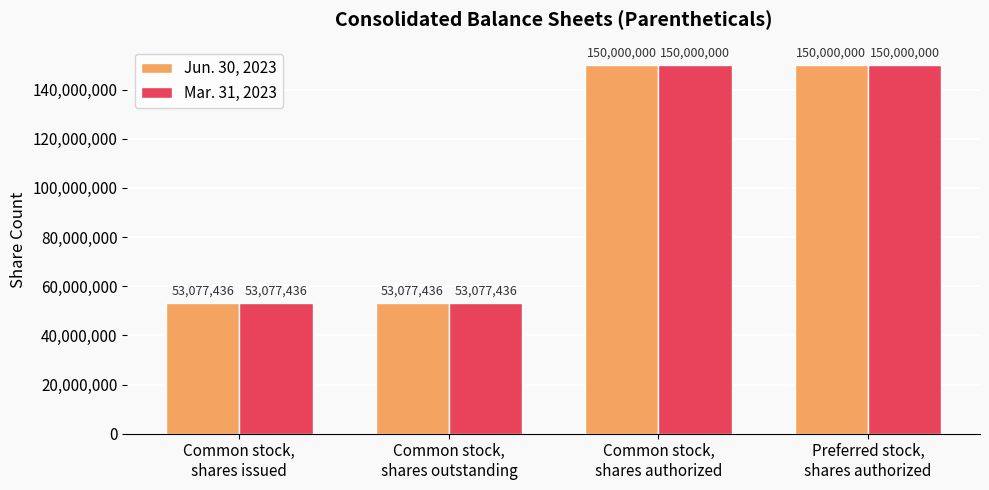

At how many categories does at least one series exceed 111003346?

2